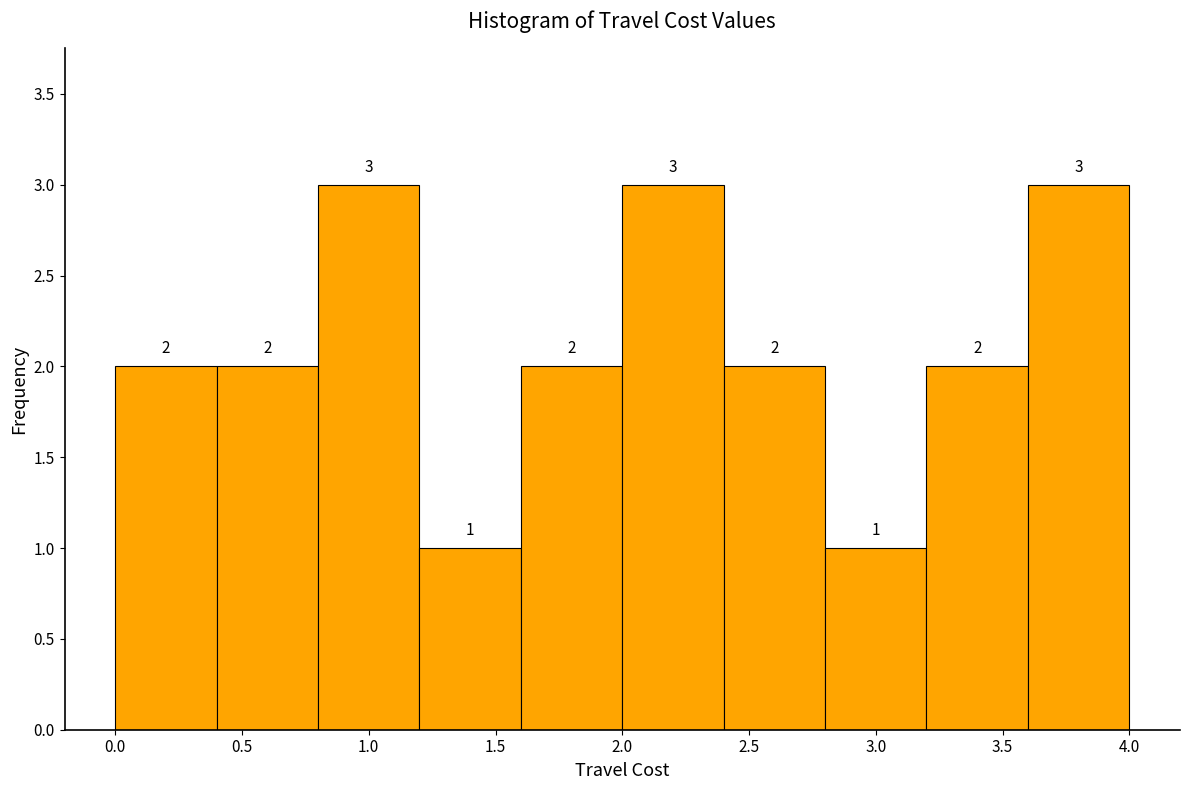

What is the height of the bar covering 1.6 to 2.0 on the x-axis?

2